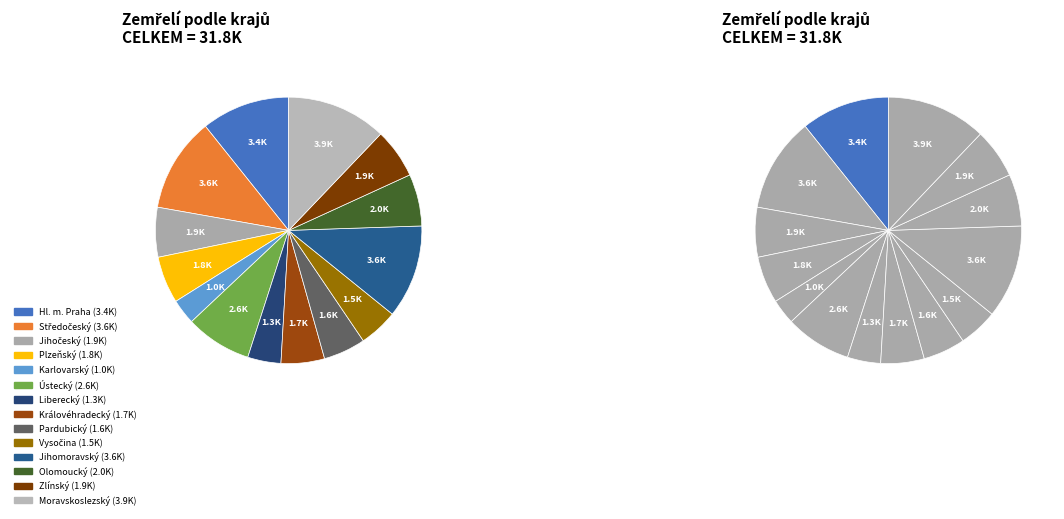

Is Karlovarský the majority of the pie?

No